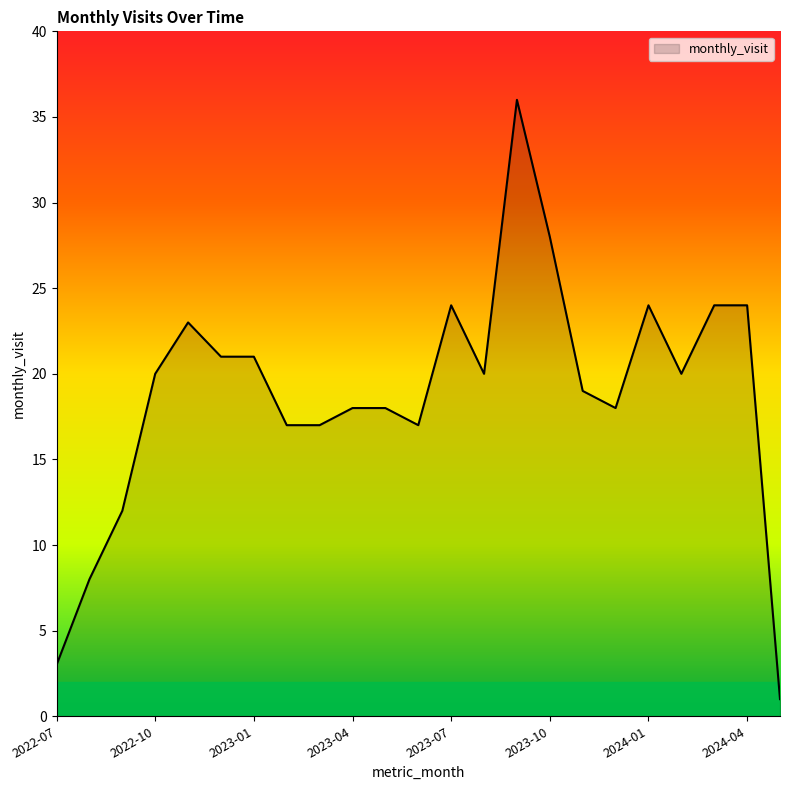

What is the maximum value shown in the chart?

36